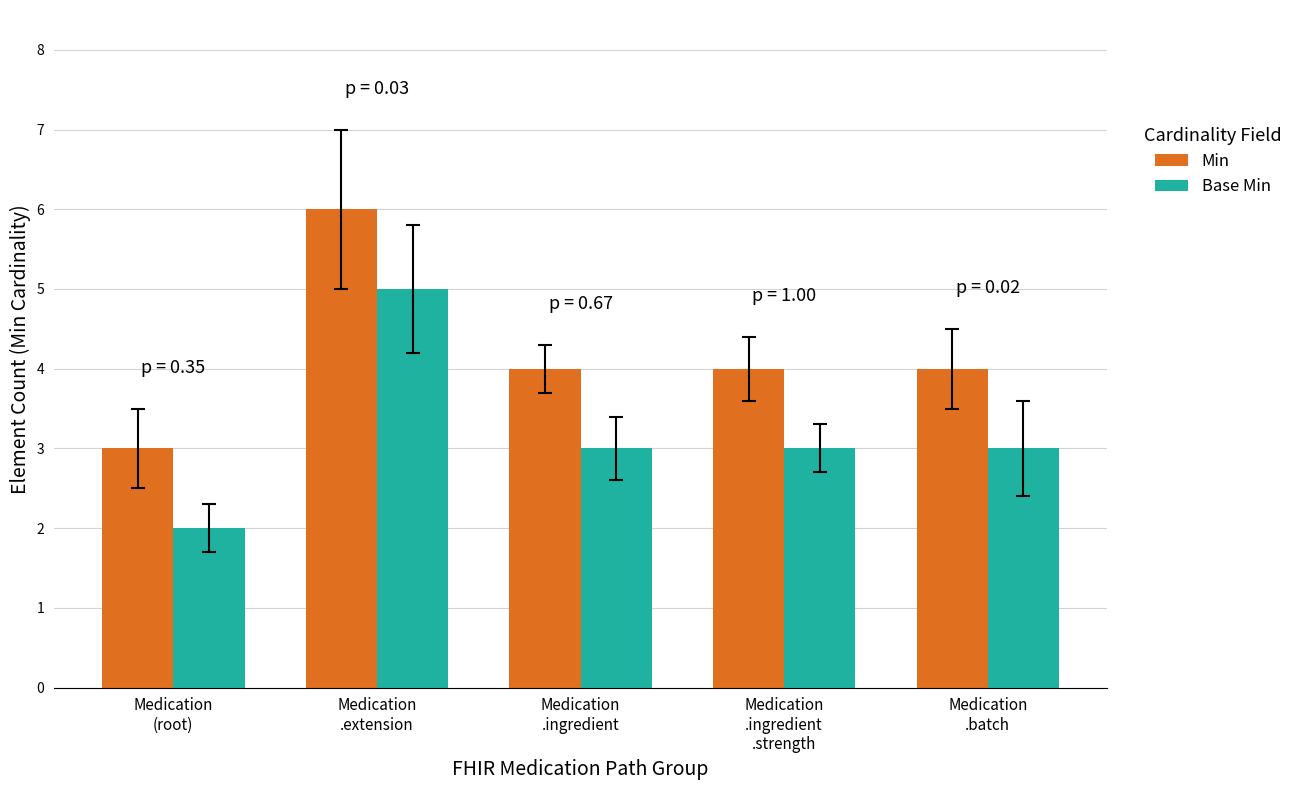

Is the value of Min at Medication
.ingredient greater than the value of Base Min at Medication
.ingredient?

Yes